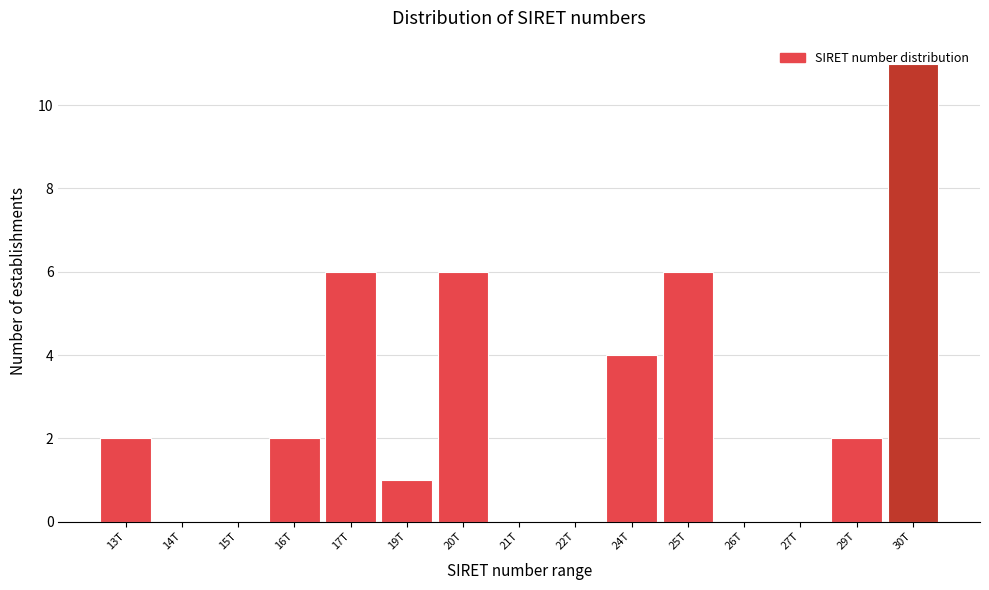

Which category has the highest value across all series?

30T